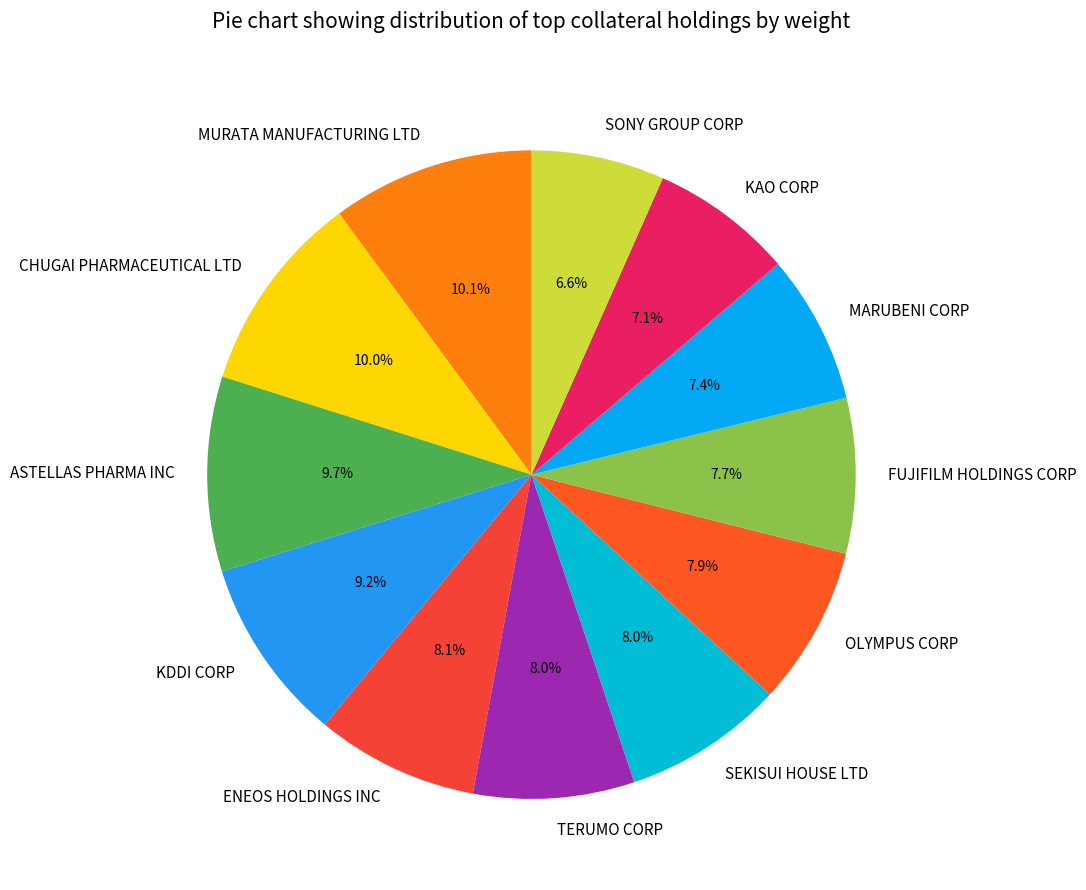

Is there a majority slice in this chart?

No